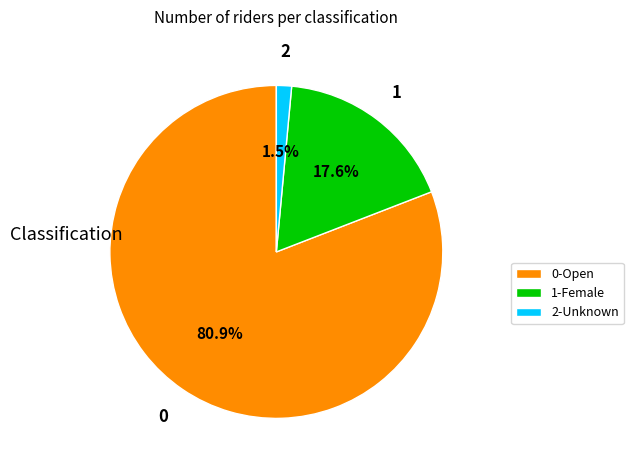

Is there any slice that represents more than half of the pie?

Yes